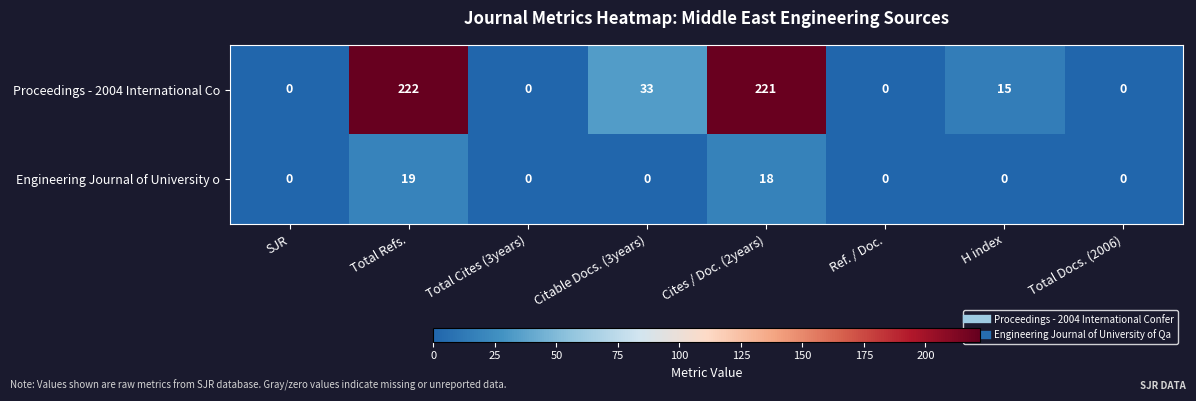

Reading right to left, list all the values displayed in this chart.

Proceedings - 2004 International Co: Total Docs. (2006)=0	H index=15	Ref. / Doc.=0	Cites / Doc. (2years)=221	Citable Docs. (3years)=33	Total Cites (3years)=0	Total Refs.=222	SJR=0
Engineering Journal of University o: Total Docs. (2006)=0	H index=0	Ref. / Doc.=0	Cites / Doc. (2years)=18	Citable Docs. (3years)=0	Total Cites (3years)=0	Total Refs.=19	SJR=0